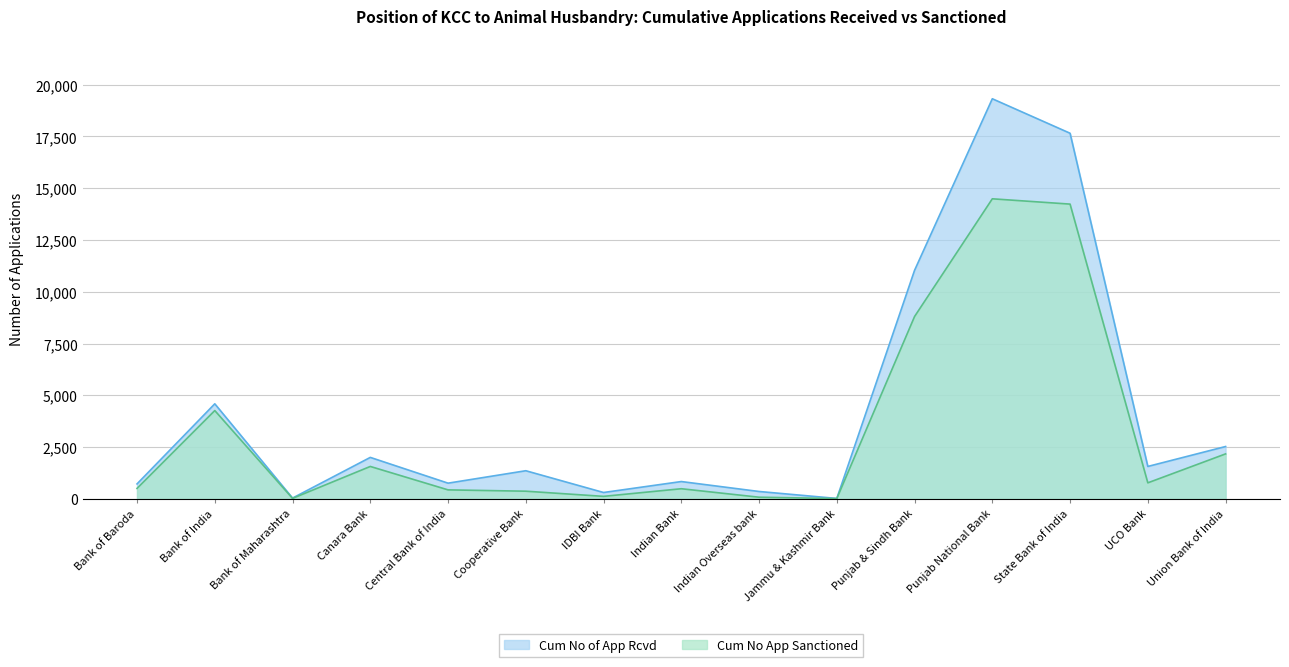

What is the total value across all series at Indian Overseas bank?

440